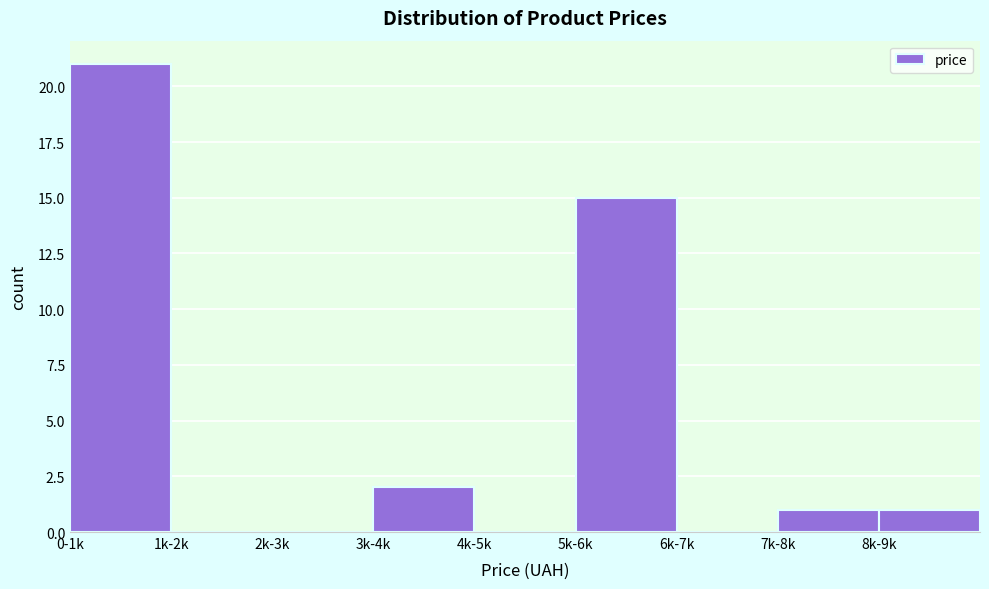

Reading right to left, transcribe all the data shown in this chart.

8k-9k=1	7k-8k=1	6k-7k=0	5k-6k=15	4k-5k=0	3k-4k=2	2k-3k=0	1k-2k=0	0-1k=21